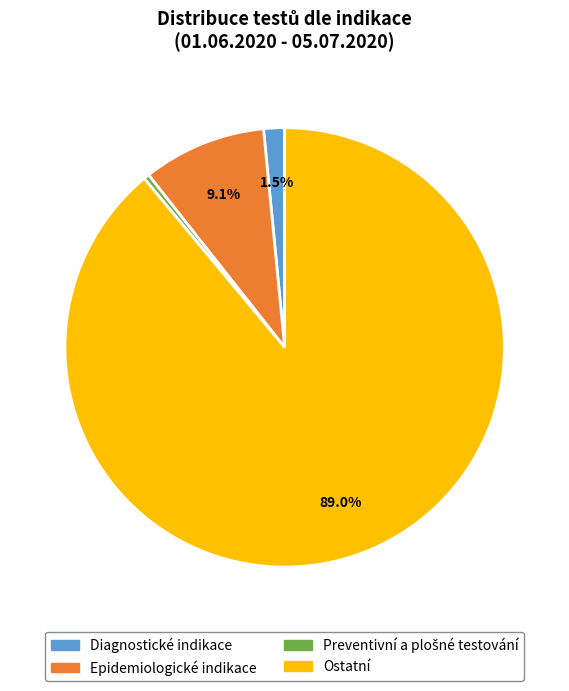

To the nearest percent, what is the difference between the largest and smallest slice percentages?

89%